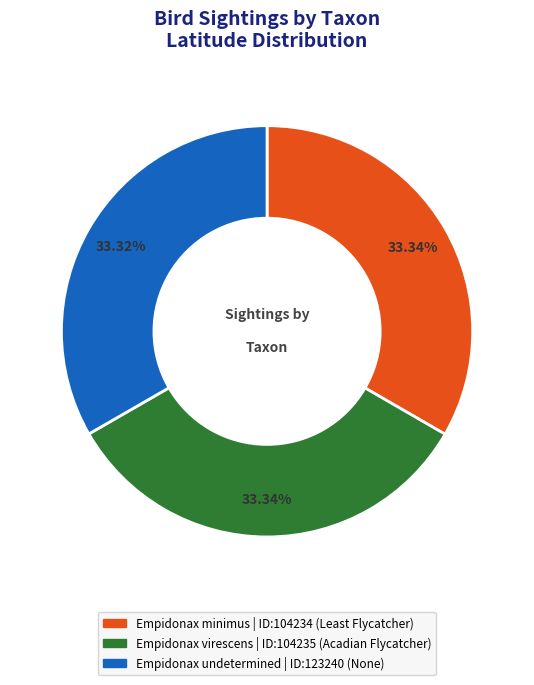

What percentage is the Empidonax virescens slice, to the nearest percent?

33%